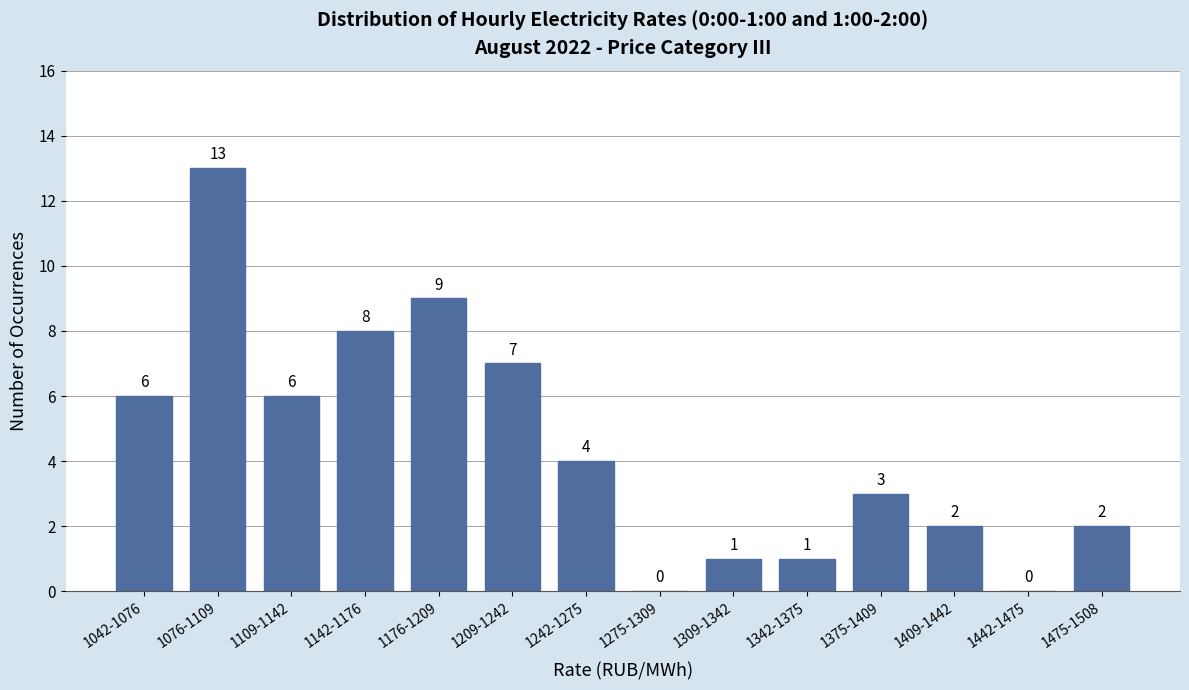

Reading left to right, extract all data points from this chart.

1042-1076=6	1076-1109=13	1109-1142=6	1142-1176=8	1176-1209=9	1209-1242=7	1242-1275=4	1275-1309=0	1309-1342=1	1342-1375=1	1375-1409=3	1409-1442=2	1442-1475=0	1475-1508=2